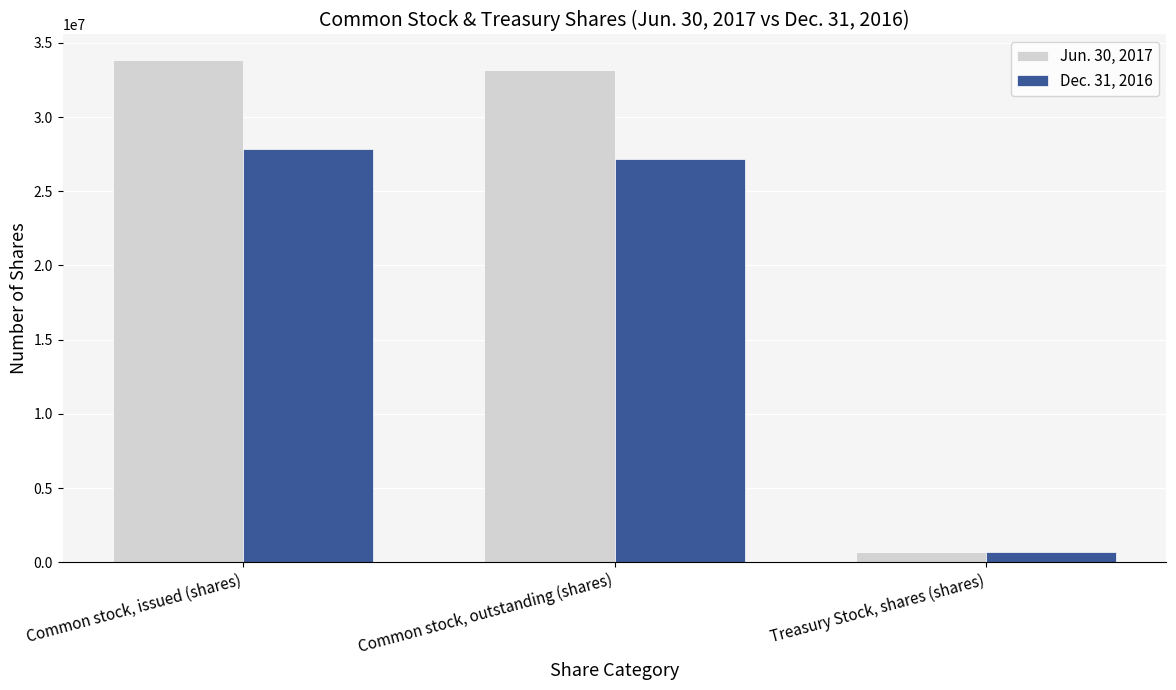

How many values in the Jun. 30, 2017 series are below 33193229?

1